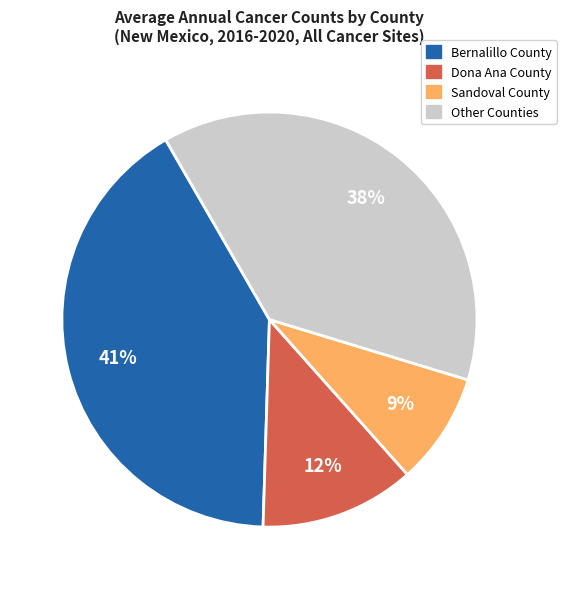

Is there any slice that represents more than half of the pie?

No